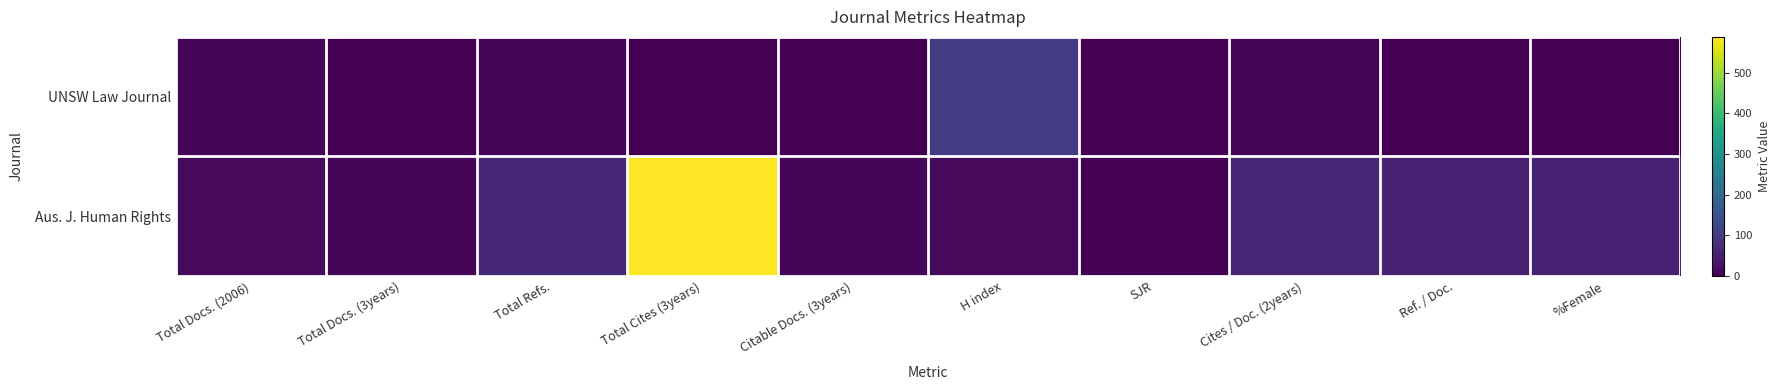

Reading left to right, what are all the values shown in this chart?

UNSW Law Journal: Total Docs. (2006)=10	Total Docs. (3years)=0	Total Refs.=8	Total Cites (3years)=0	Citable Docs. (3years)=0	H index=103	SJR=0	Cites / Doc. (2years)=8	Ref. / Doc.=0	%Female=0
Aus. J. Human Rights: Total Docs. (2006)=16	Total Docs. (3years)=11	Total Refs.=65	Total Cites (3years)=588	Citable Docs. (3years)=7	H index=16	SJR=0	Cites / Doc. (2years)=63	Ref. / Doc.=53	%Female=54